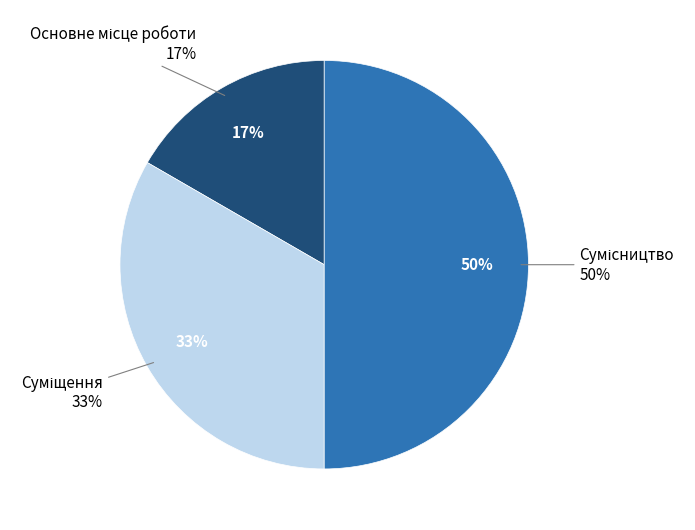

Is it true that Суміщення is 22% of the pie?

False